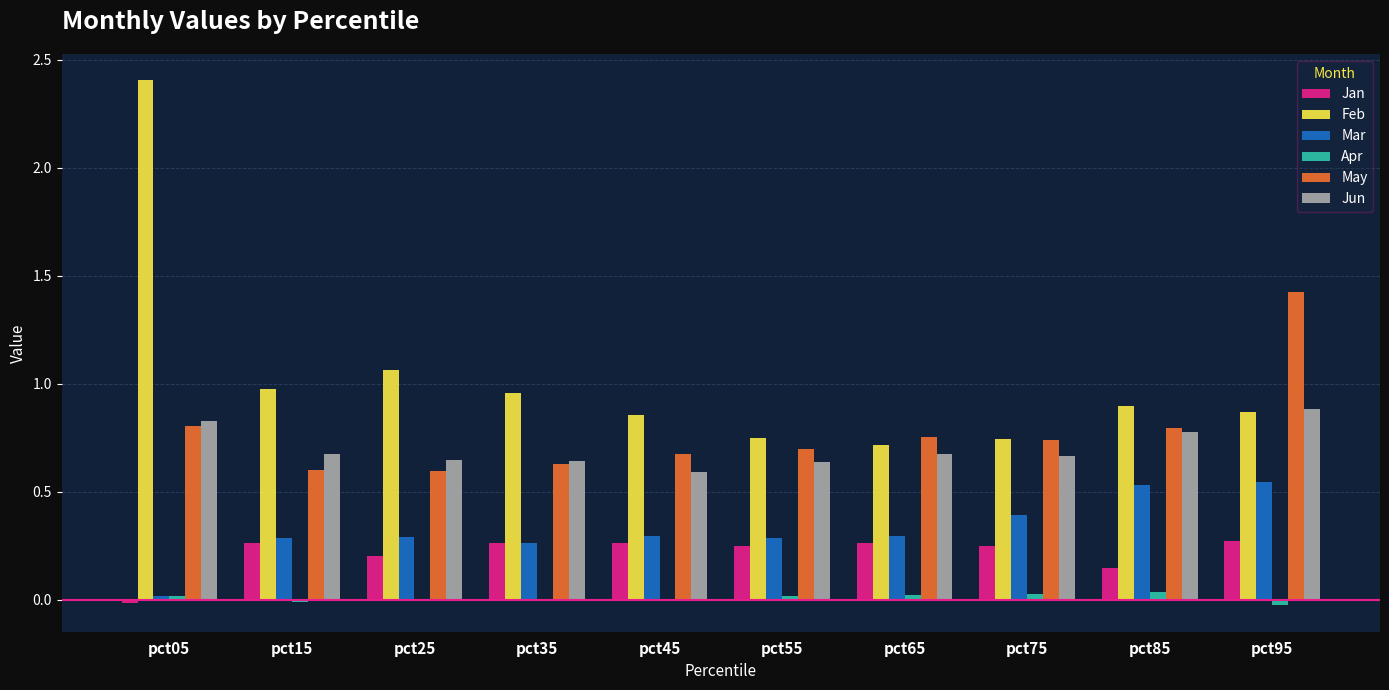

What is the highest value of the May series?

1.4